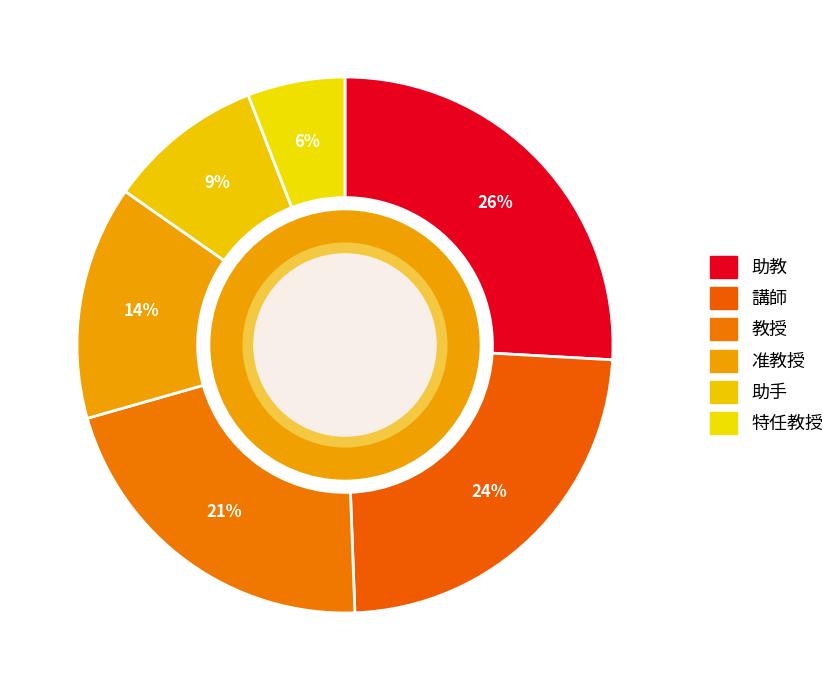

Is there any slice that represents more than half of the pie?

No